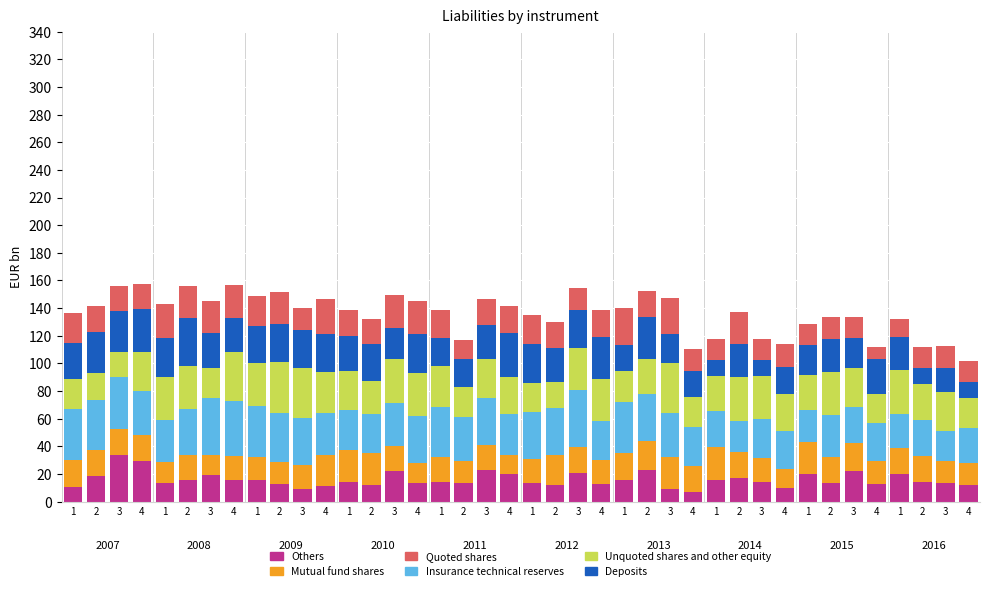

Does the chart contain stacked bars?

Yes